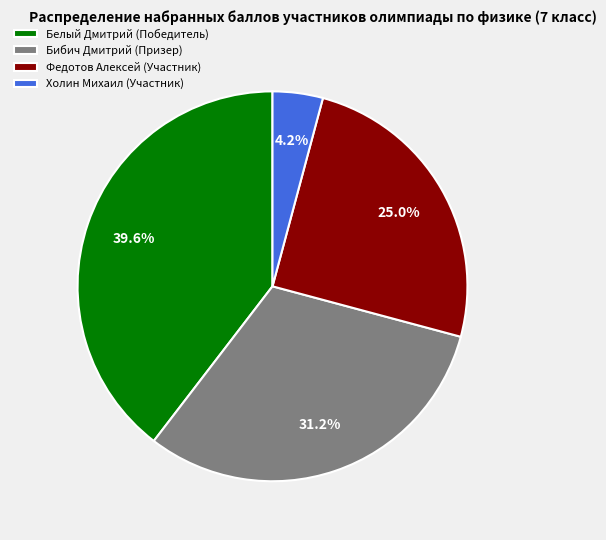

True or false: Белый Дмитрий (Победитель) accounts for 40% of the total.

True